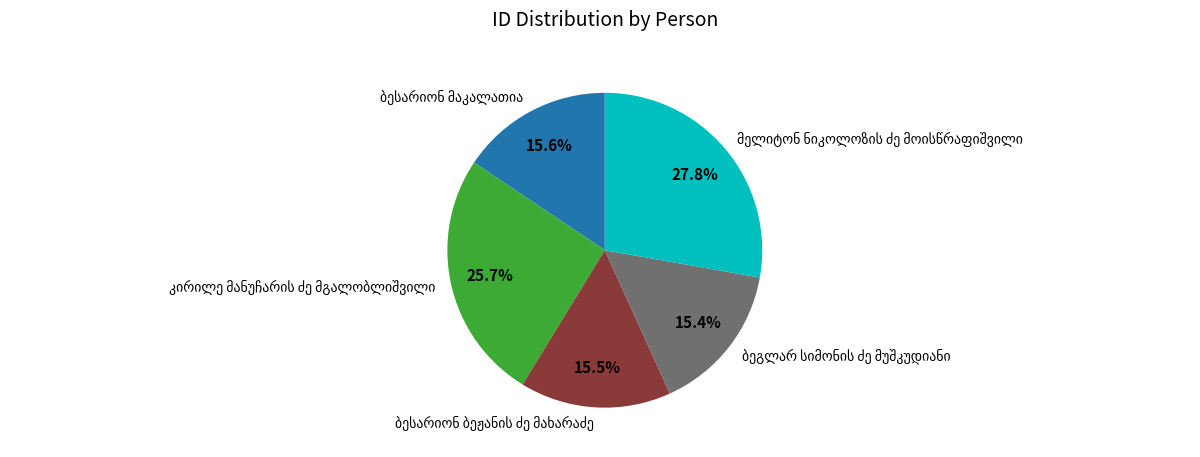

Is there any slice that represents more than half of the pie?

No